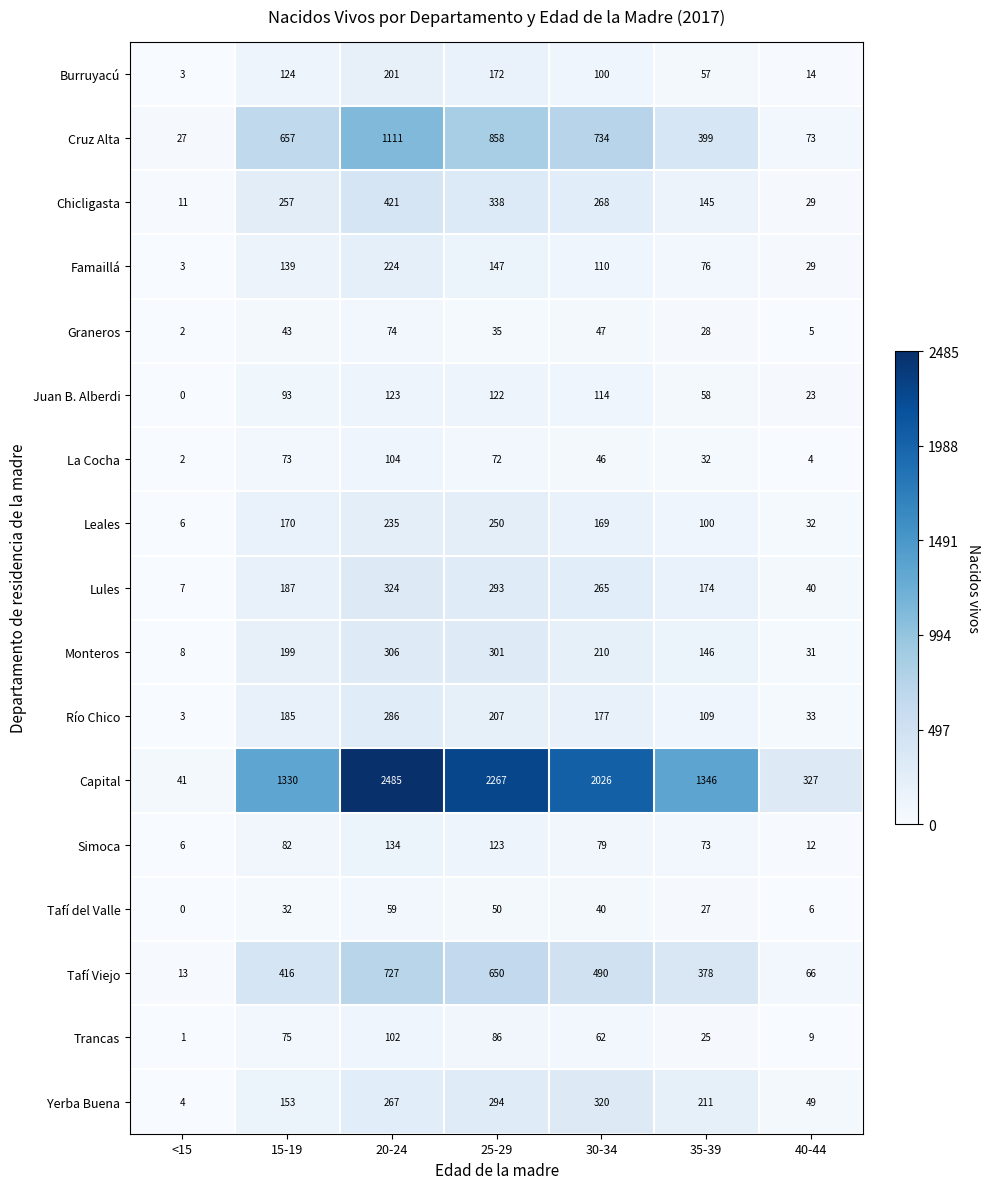

Which series changed the most between 15-19 and 25-29?

Capital